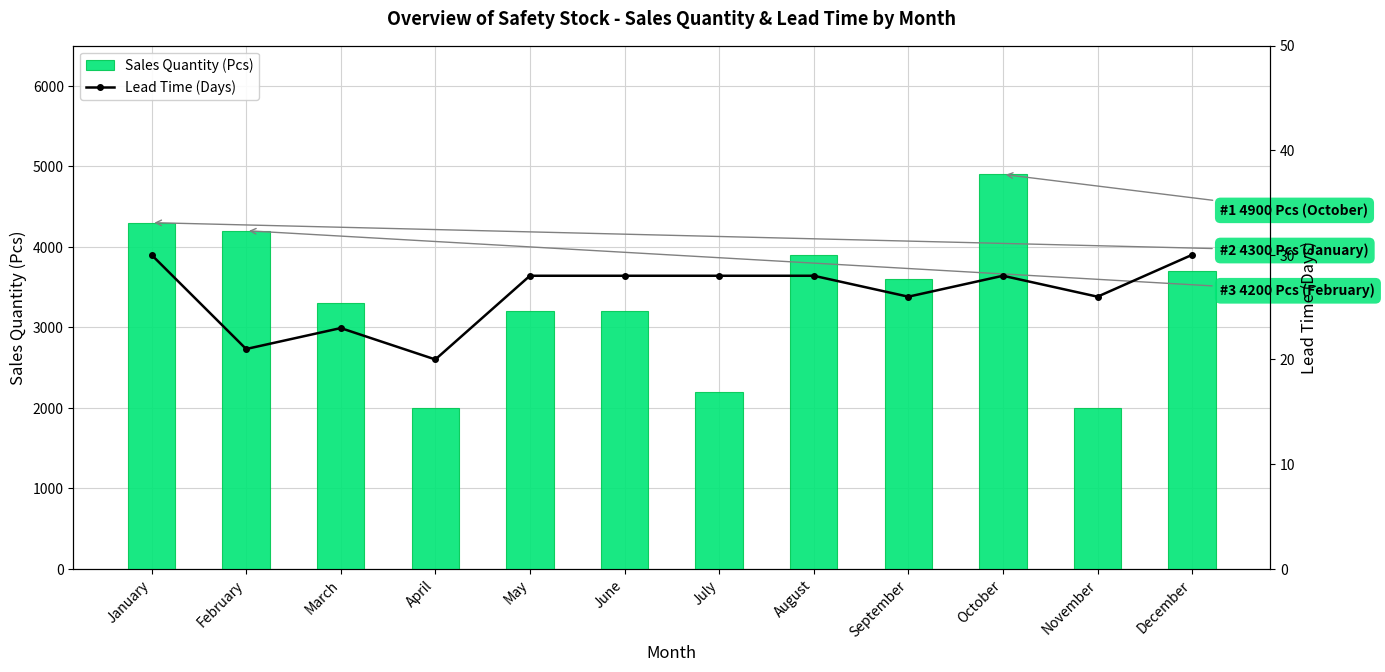

Reading right to left, extract all data points from this chart.

Sales Quantity (Pcs): 3700	2000	4900	3600	3900	2200	3200	3200	2000	3300	4200	4300
Lead Time (Days): 30	26	28	26	28	28	28	28	20	23	21	30